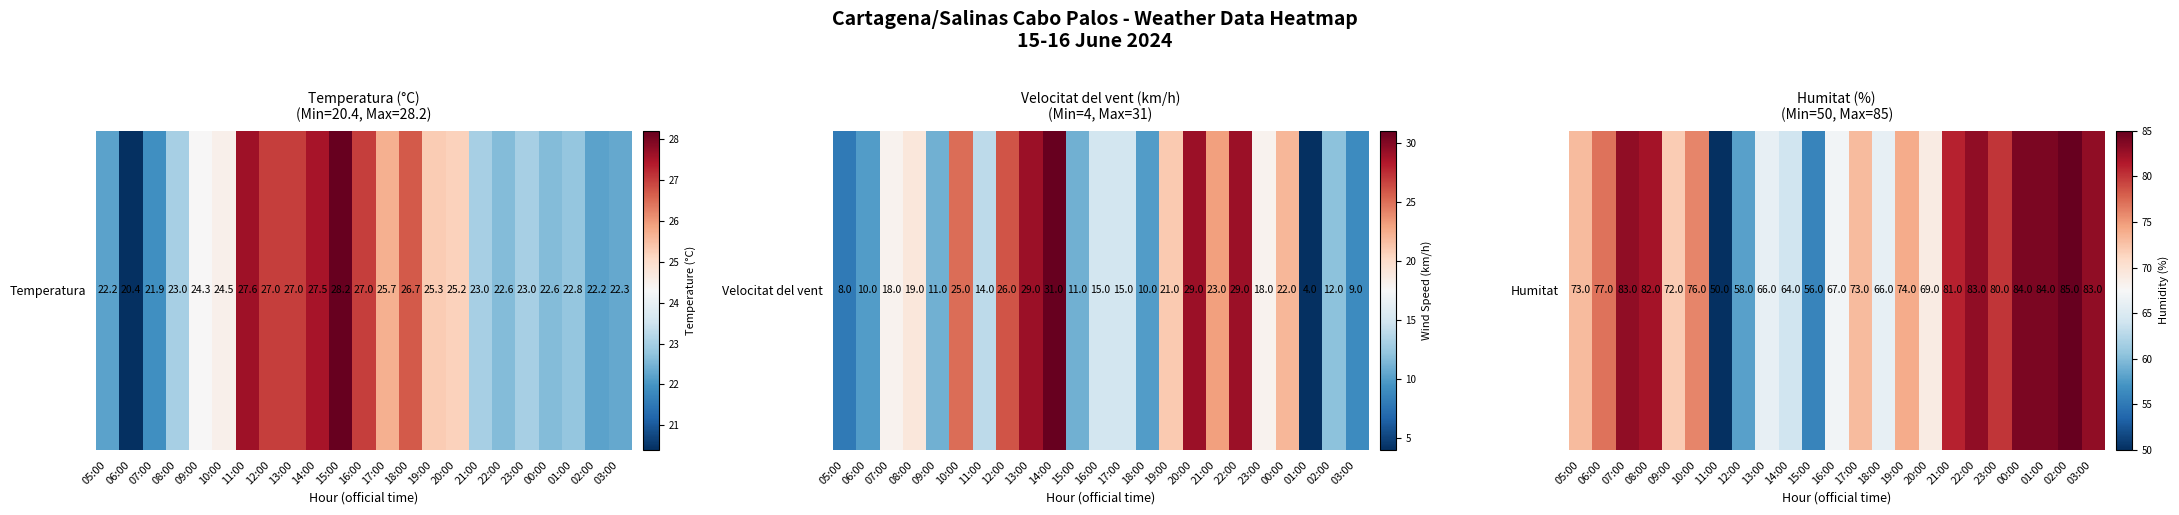

Rank the categories by value from lowest to highest.

11:00, 15:00, 12:00, 14:00, 13:00, 18:00, 16:00, 20:00, 09:00, 05:00, 17:00, 19:00, 10:00, 06:00, 23:00, 21:00, 08:00, 07:00, 22:00, 03:00, 00:00, 01:00, 02:00